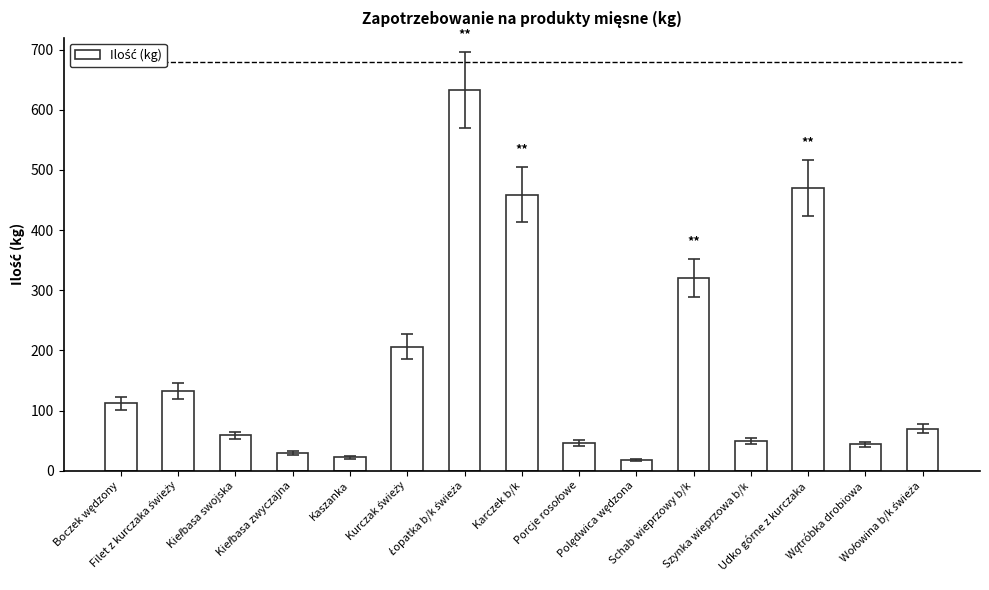

The value at Schab wieprzowy b/k is 320. True or false?

True